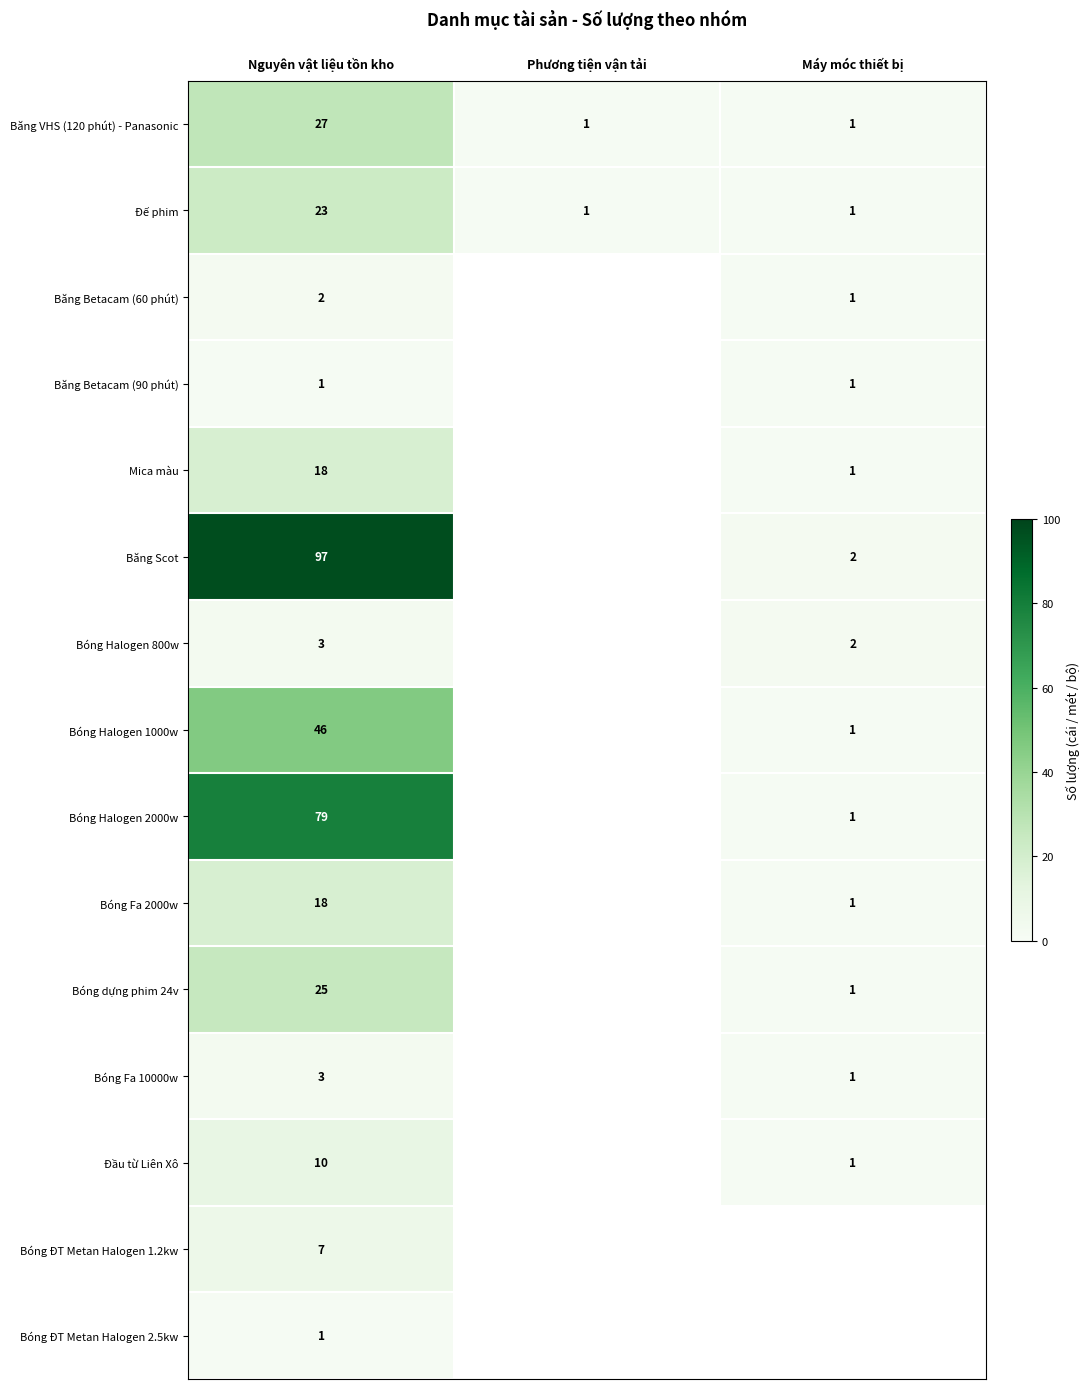

What is the total value across all series at Nguyên vật liệu tồn kho?

360